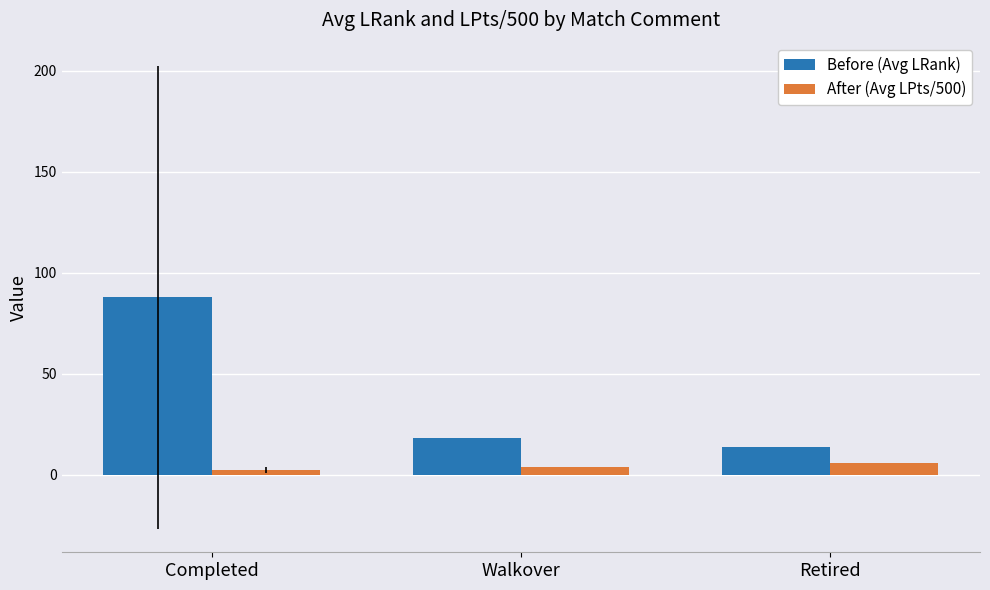

At Retired, list the series in order from smallest to largest.

After (Avg LPts/500), Before (Avg LRank)